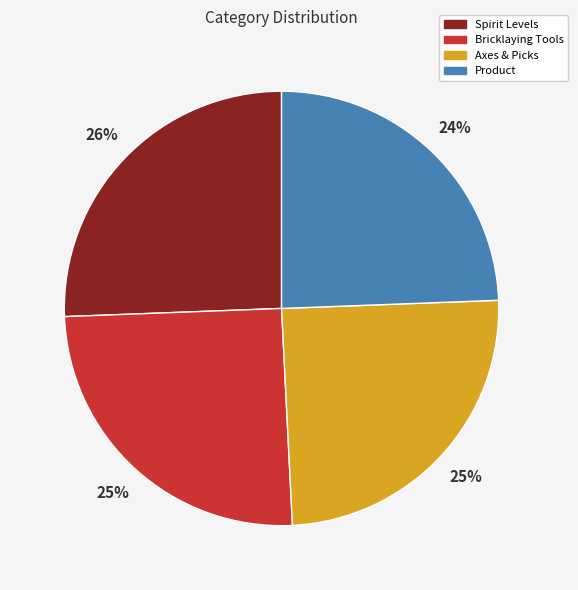

To the nearest percent, what portion does Axes & Picks represent?

25%